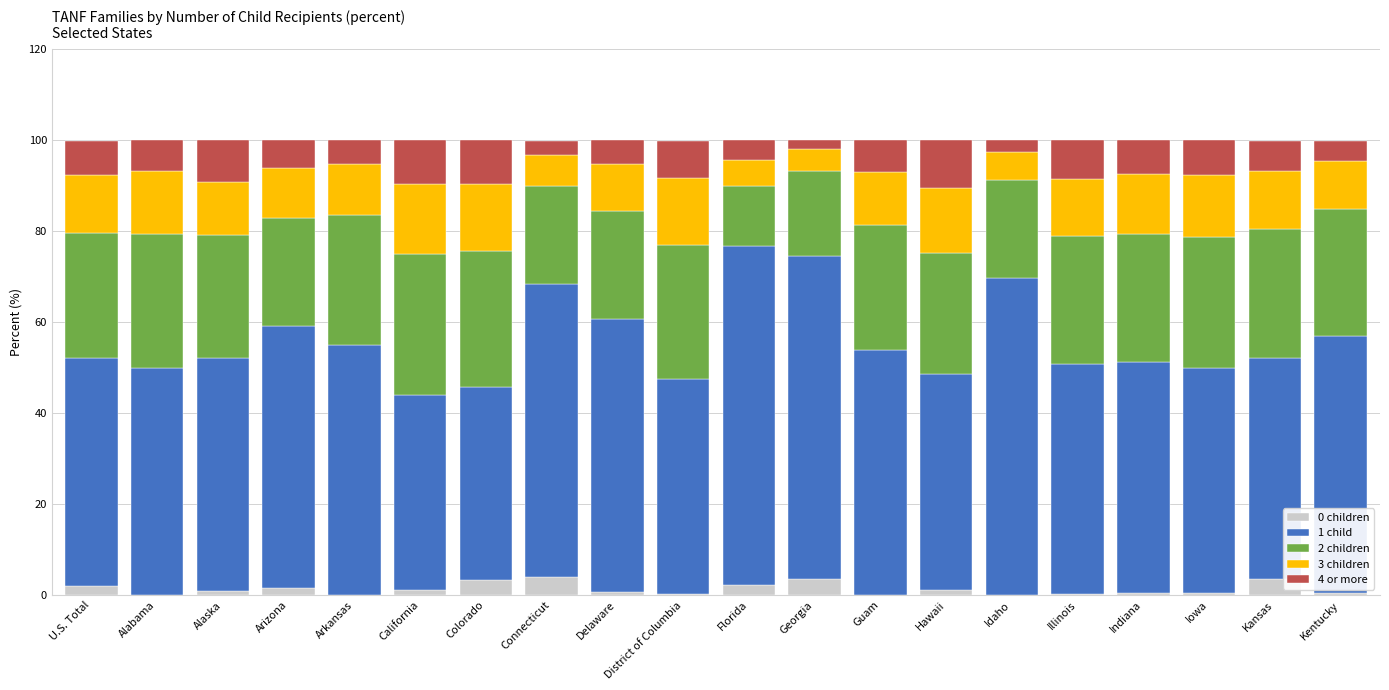

The value of 0 children at Guam is 0.0. True or false?

True